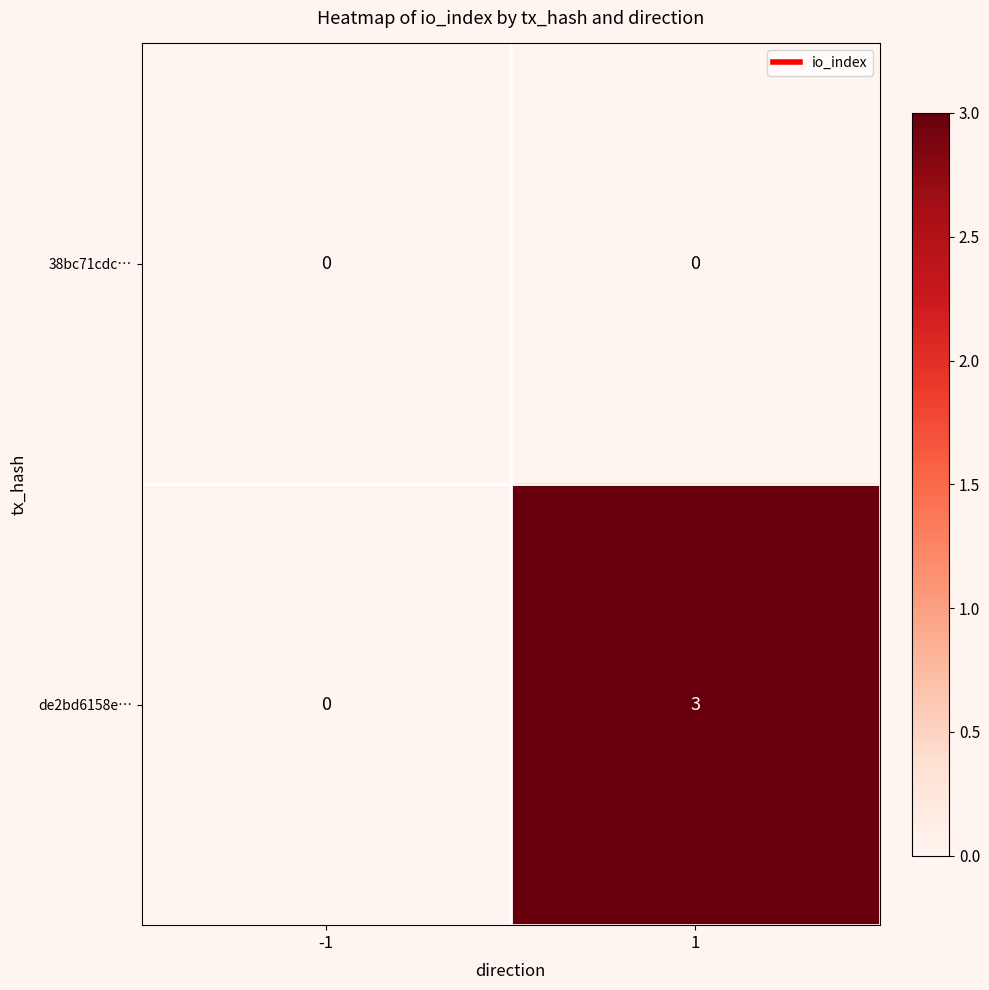

At how many categories does at least one series exceed 2?

1